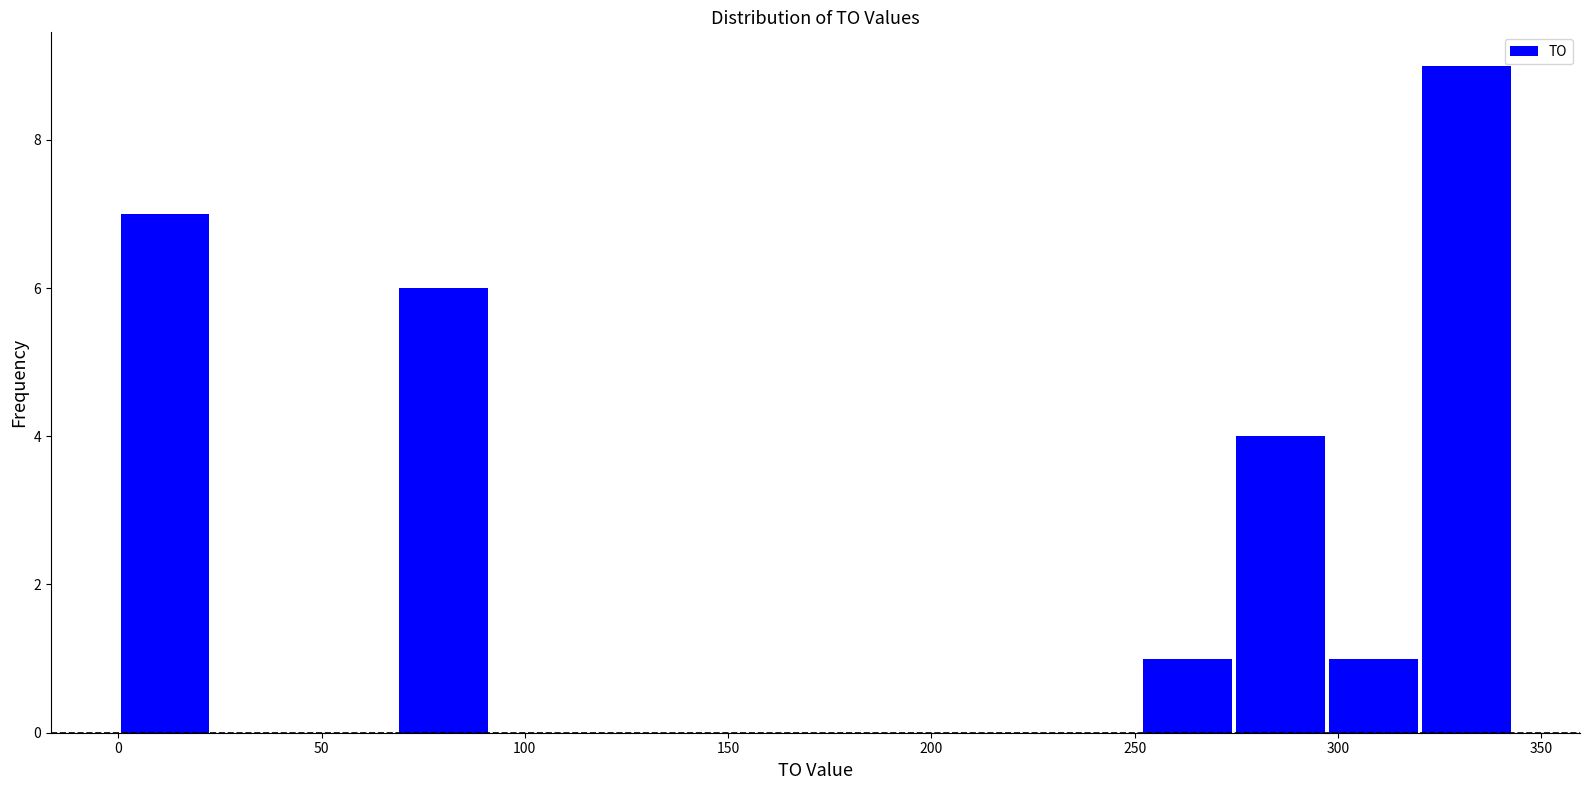

Reading left to right, list every bar in this chart as the range it spans on the x-axis followed by its height. Neither the bar edges nor the heights are printed on the chart, so give them approximately, as read against the axes.

0 to 25: 7
25 to 45: 0
45 to 70: 0
70 to 90: 6
90 to 115: 0
115 to 135: 0
135 to 160: 0
160 to 185: 0
185 to 205: 0
205 to 230: 0
230 to 250: 0
250 to 275: 1
275 to 295: 4
295 to 320: 1
320 to 345: 9